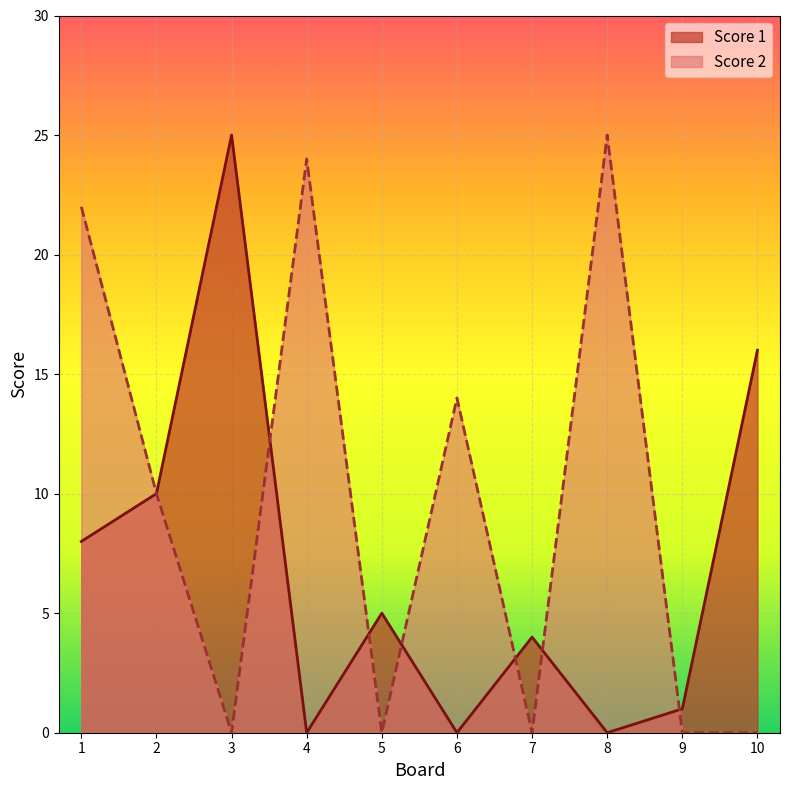

At which label is Score 1 closest to 12?

2